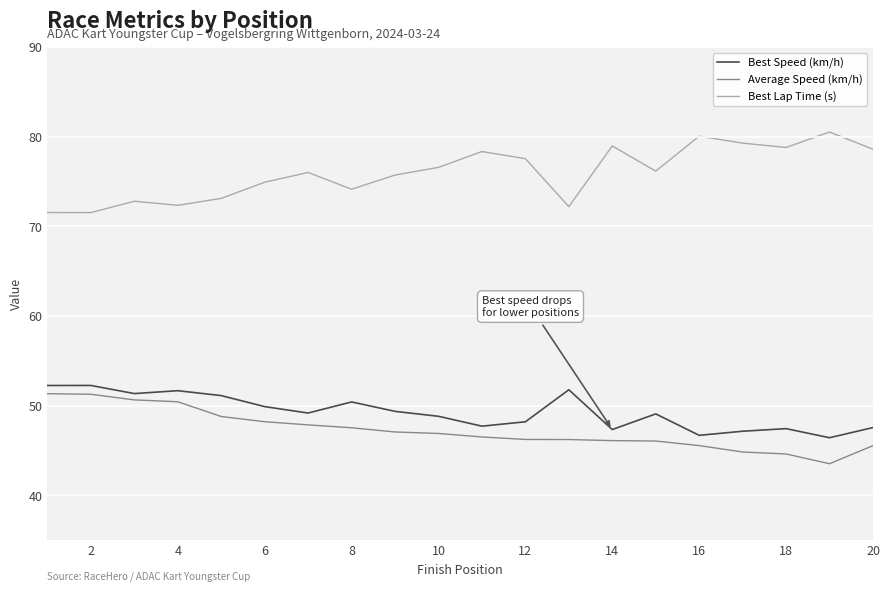

Which series has the largest total across all categories?

Best Lap Time (s)